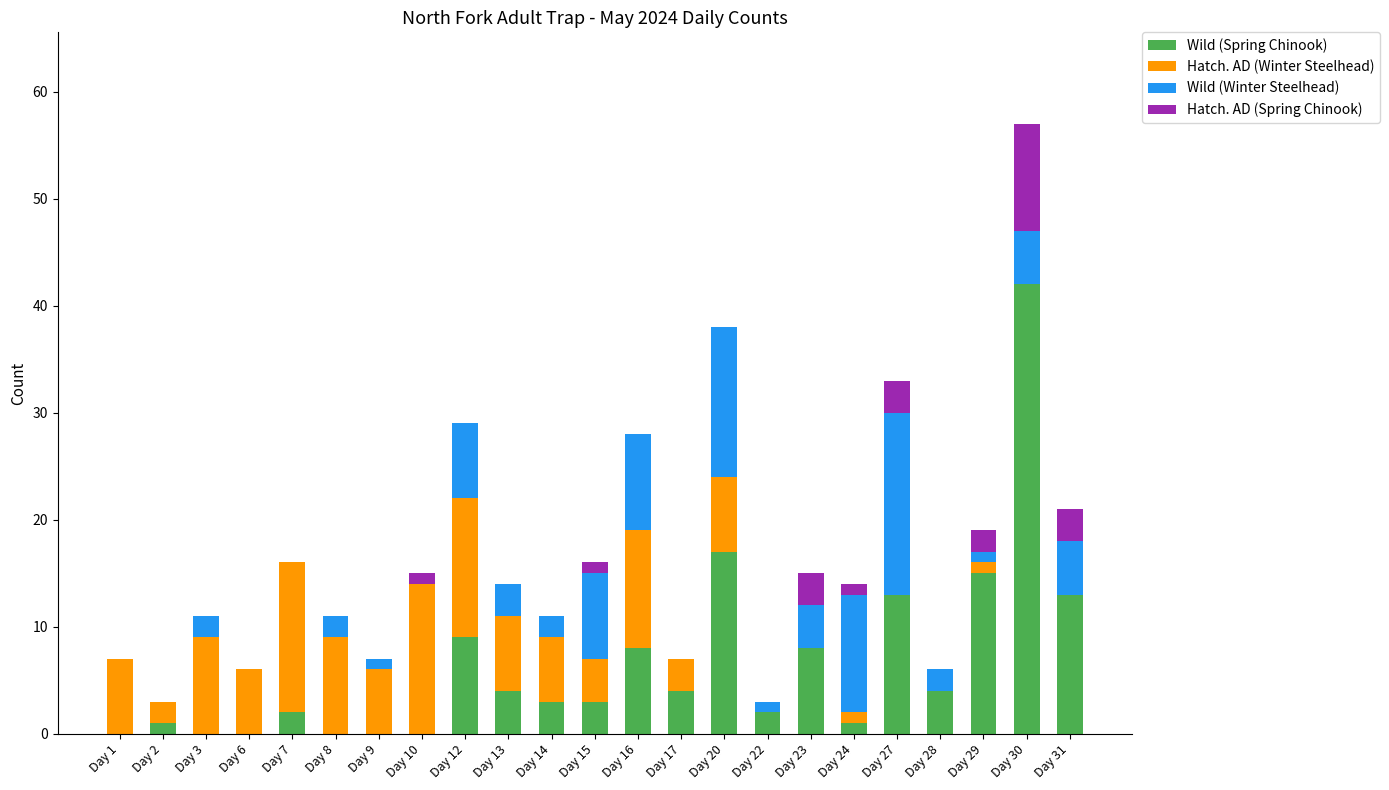

At which category is the sum across all series the highest?

Day 30